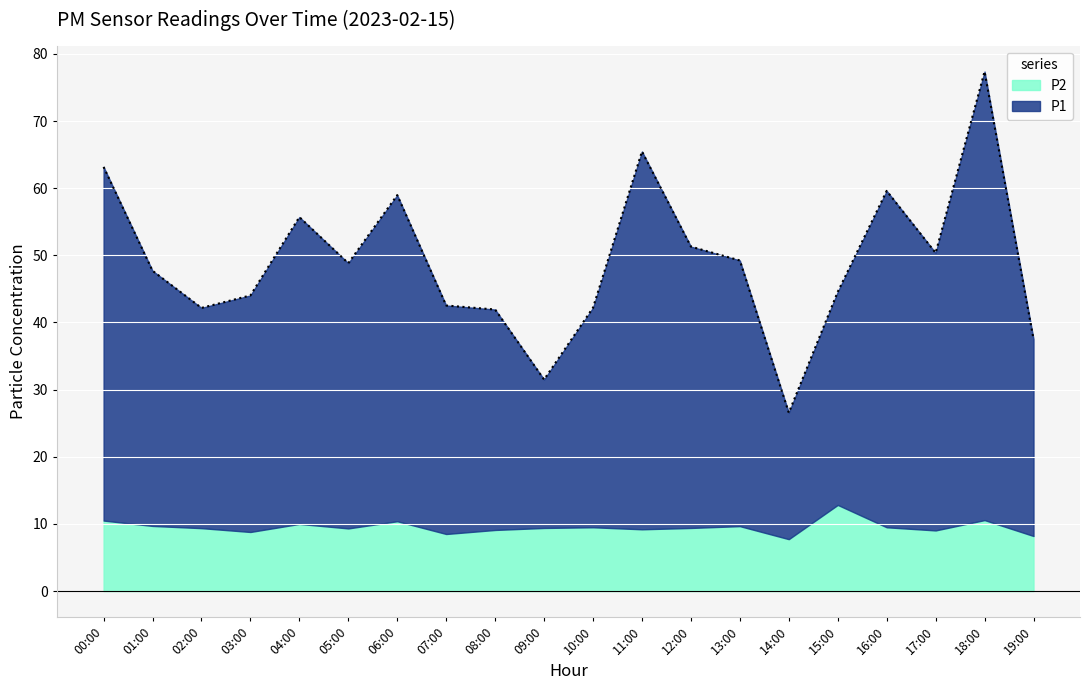

True or false: the data shows 11.6 at 10:00.

False